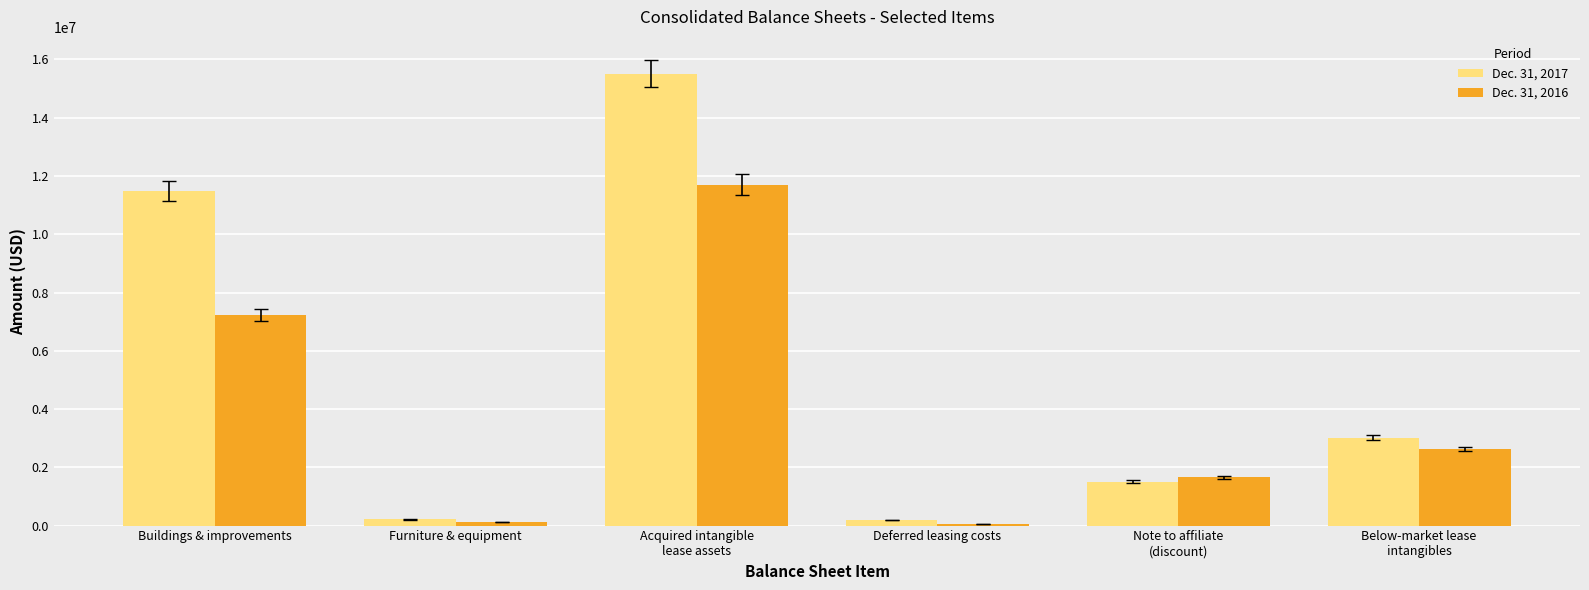

Which series has the largest total across all categories?

Dec. 31, 2017